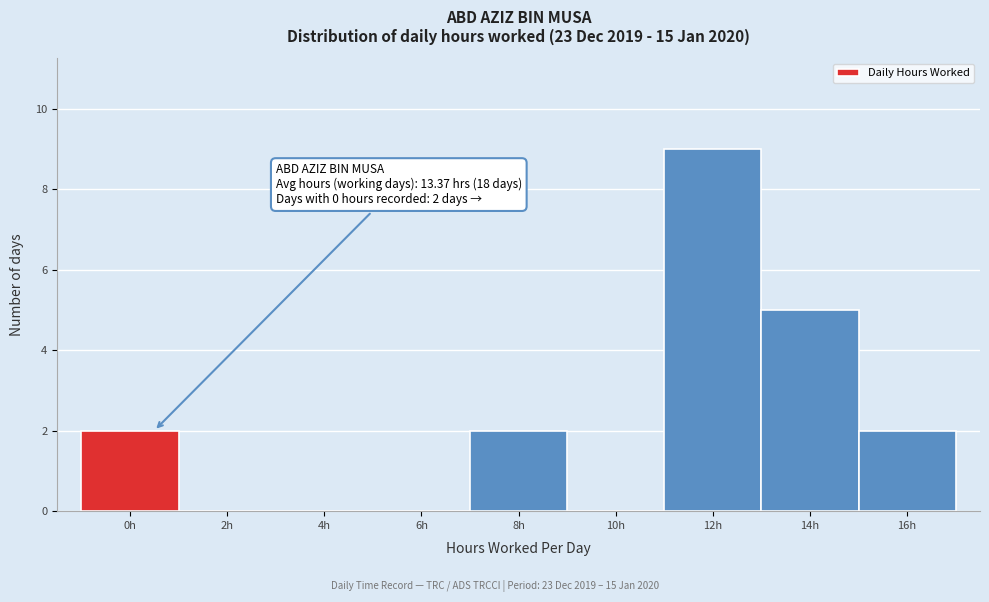

Reading left to right, list all the values displayed in this chart.

0h=2	2h=0	4h=0	6h=0	8h=2	10h=0	12h=9	14h=5	16h=2